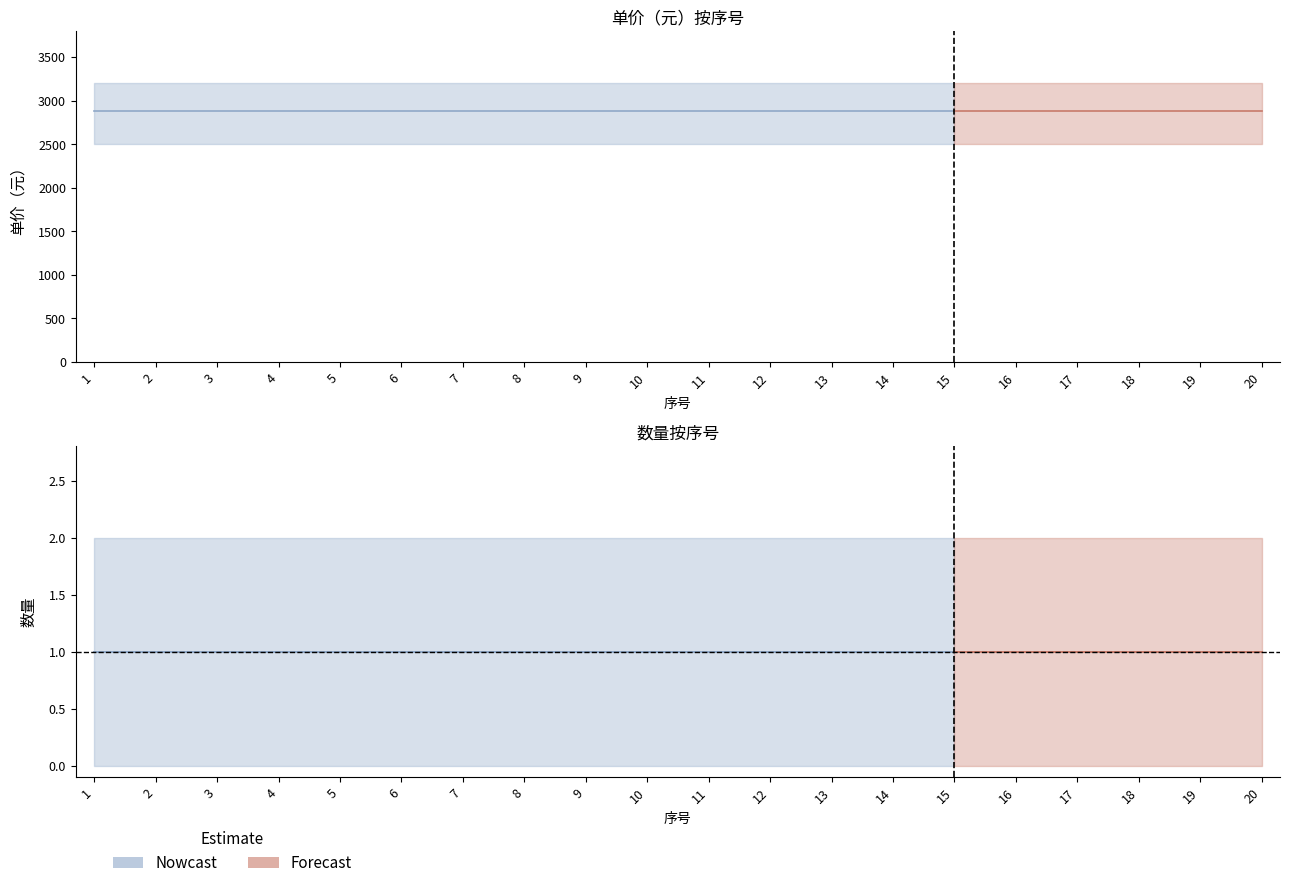

Between 17 and 1, which is larger?

17